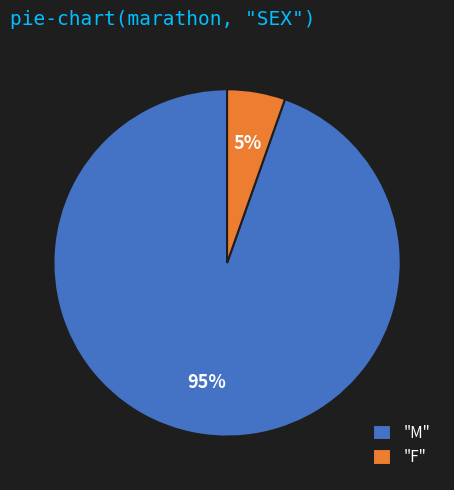

To the nearest percent, what is the combined percentage of "M" and "F"?

100%